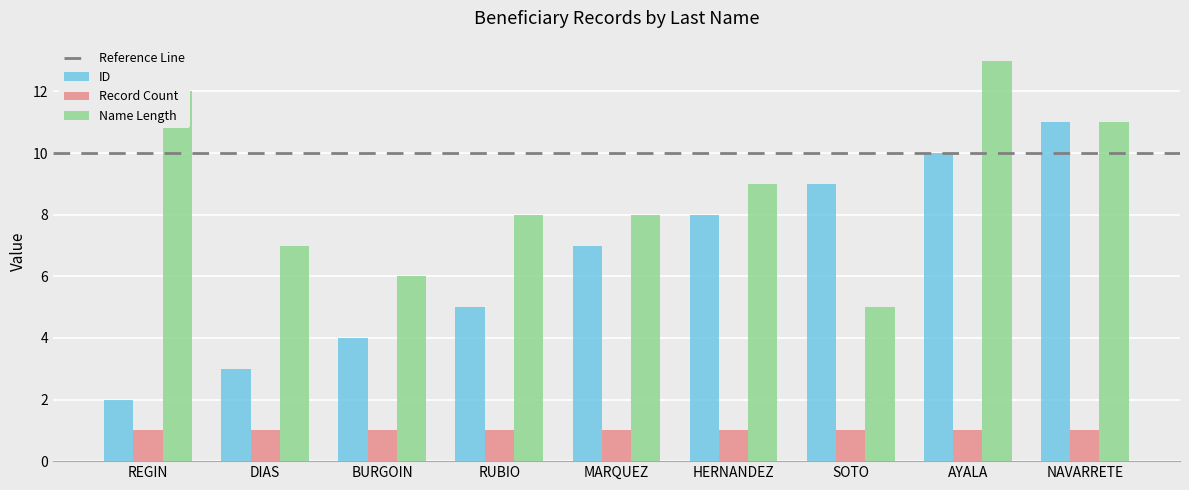

How many data points in ID are less than 7?

4